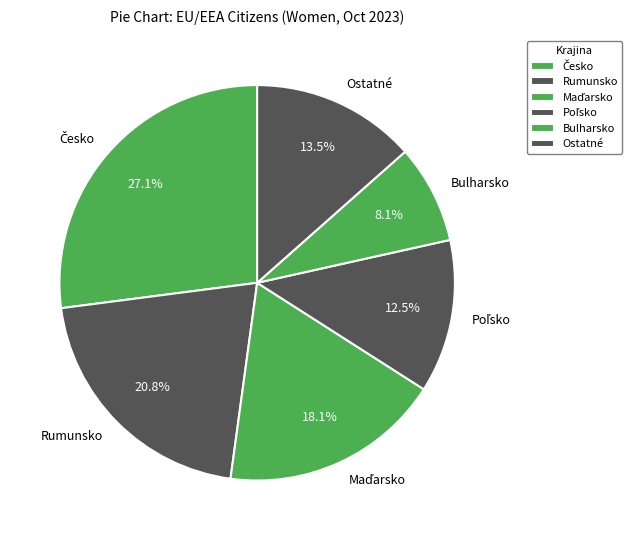

Count the number of slices in the pie.

6